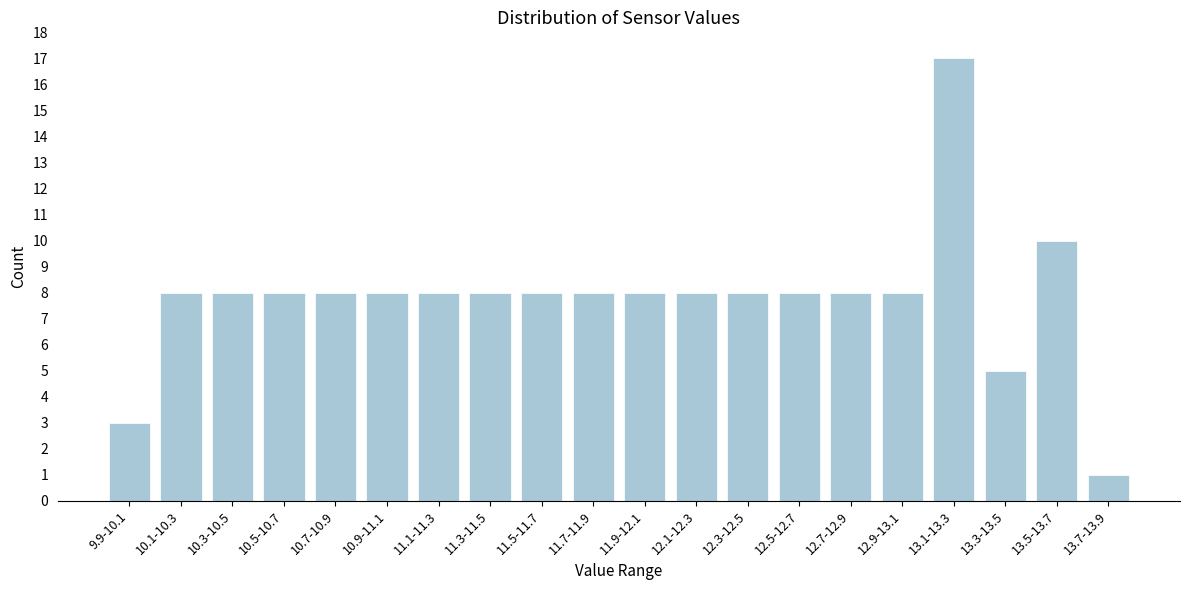

Reading right to left, extract all data points from this chart.

13.7-13.9=1	13.5-13.7=10	13.3-13.5=5	13.1-13.3=17	12.9-13.1=8	12.7-12.9=8	12.5-12.7=8	12.3-12.5=8	12.1-12.3=8	11.9-12.1=8	11.7-11.9=8	11.5-11.7=8	11.3-11.5=8	11.1-11.3=8	10.9-11.1=8	10.7-10.9=8	10.5-10.7=8	10.3-10.5=8	10.1-10.3=8	9.9-10.1=3